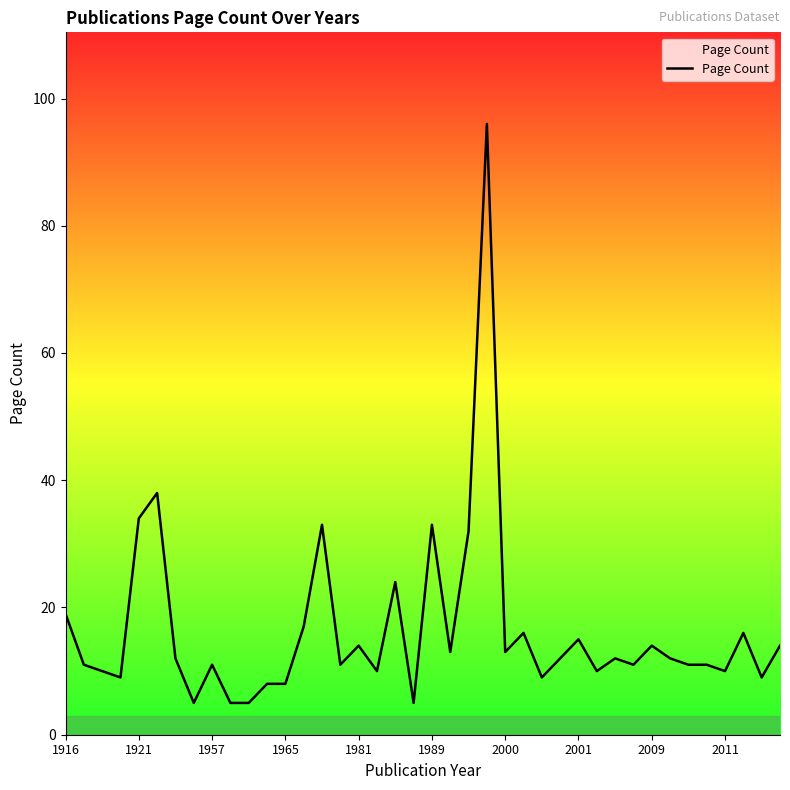

What is the minimum value shown in the chart?

5